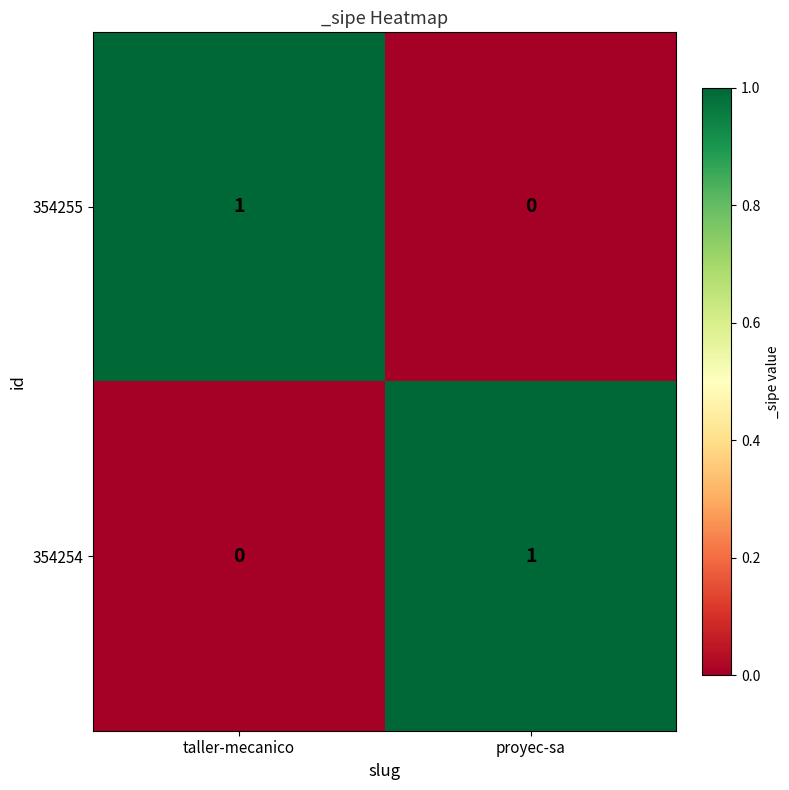

True or false: 354254 has a value of -1 at taller-mecanico.

False